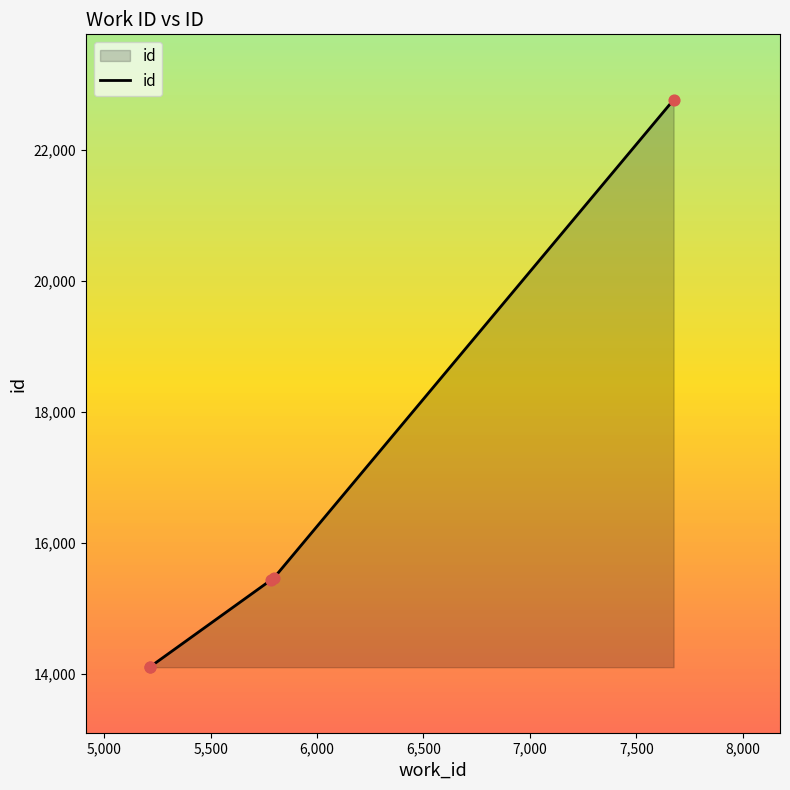

What is the ratio of the value at 5,500 to the value at 5,000?

1.1